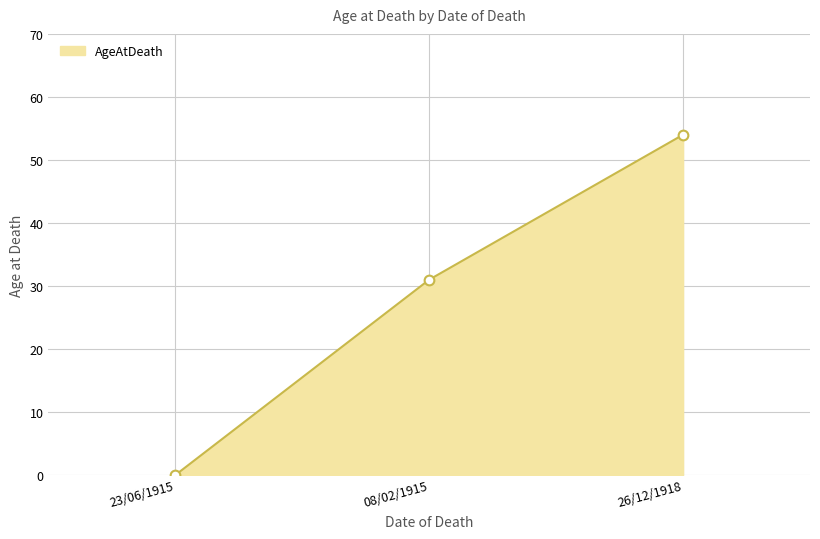

Rank the categories by value from lowest to highest.

23/06/1915, 08/02/1915, 26/12/1918